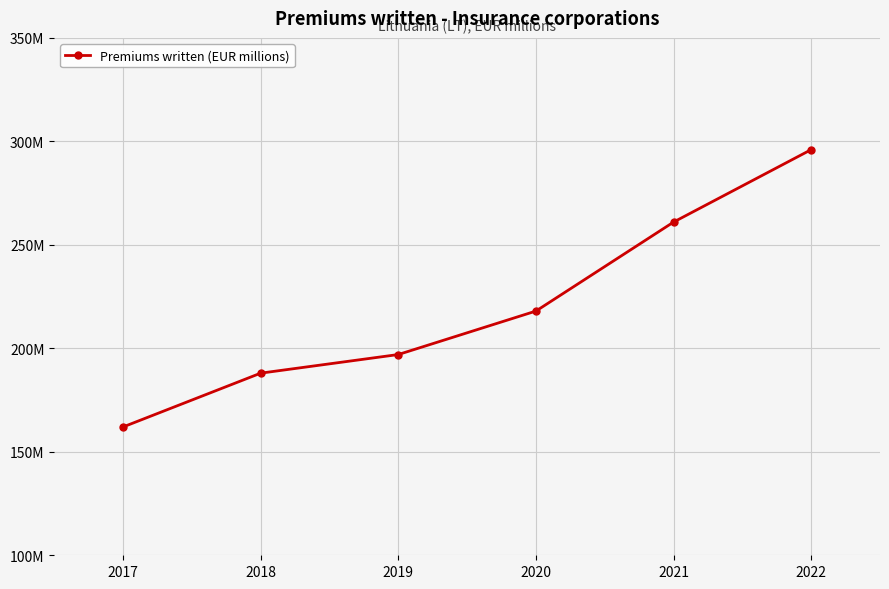

At which category does the chart reach its minimum across all series?

2017